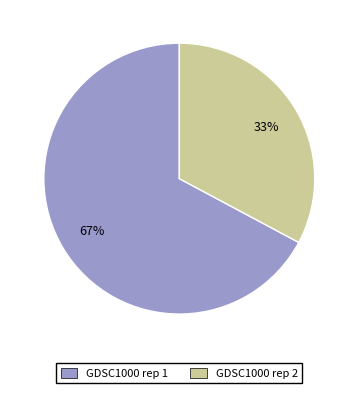

Is there any slice that represents more than half of the pie?

Yes